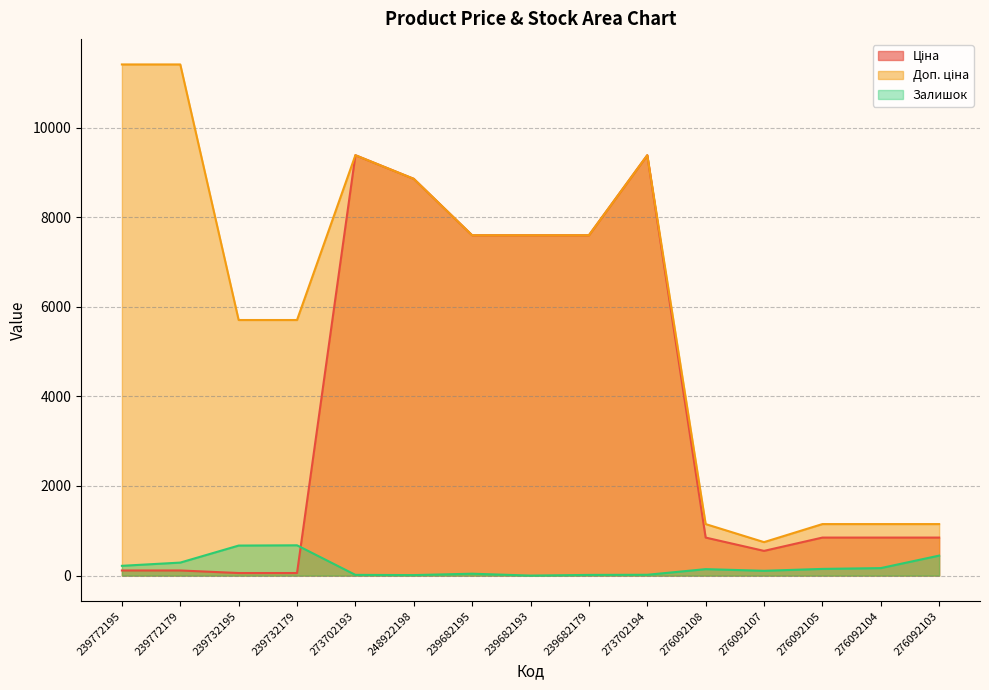

True or false: Доп. ціна and Ціна intersect in this chart.

False